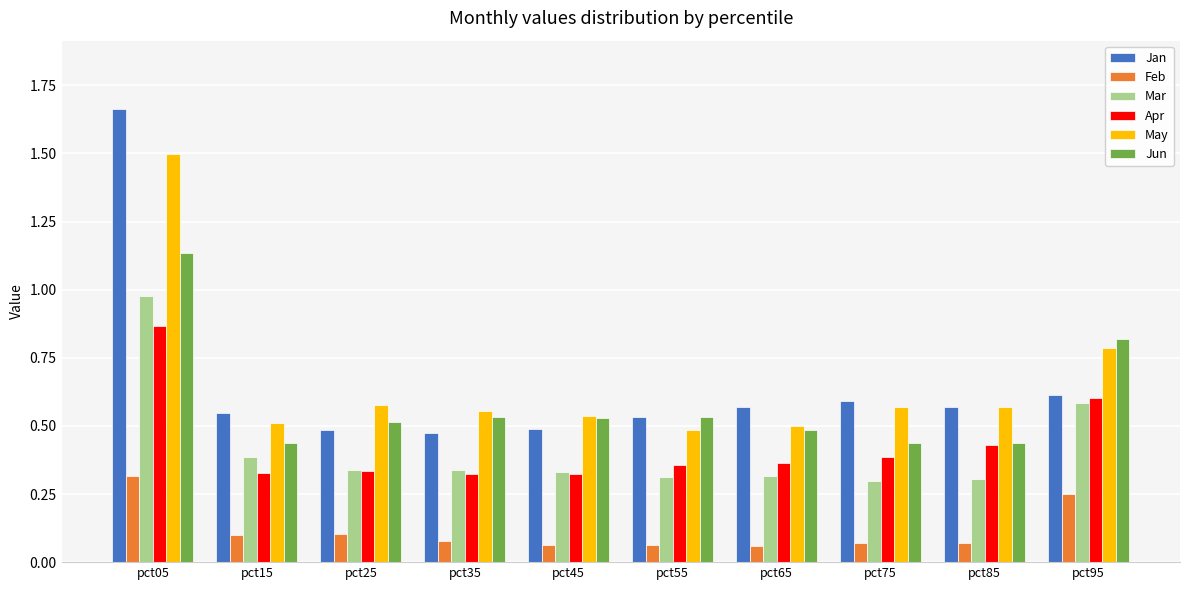

Which category has the highest value in the Feb series?

pct05